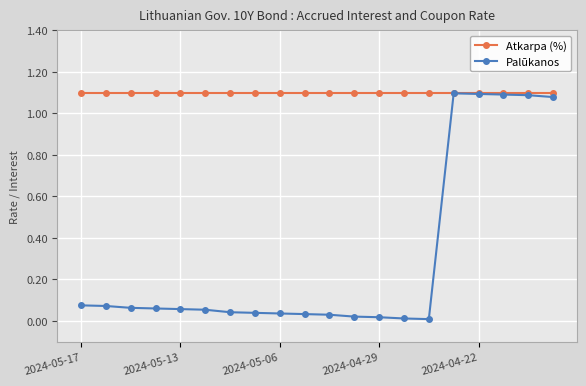

How many data points does each series have?

20